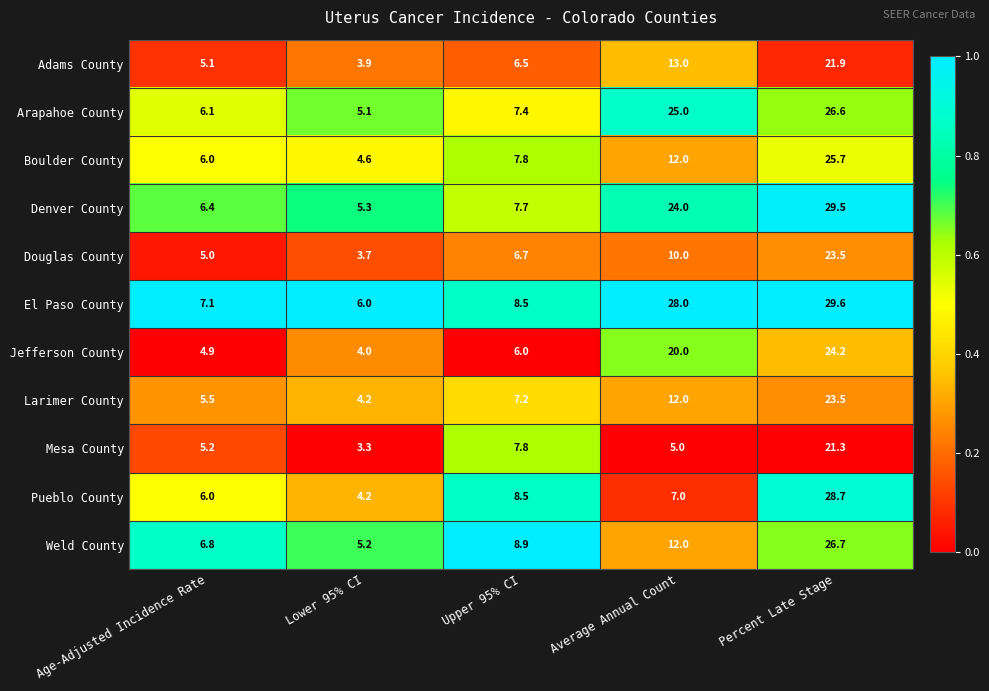

Is the value of El Paso County at Age-Adjusted Incidence Rate greater than the value of Douglas County at Age-Adjusted Incidence Rate?

Yes